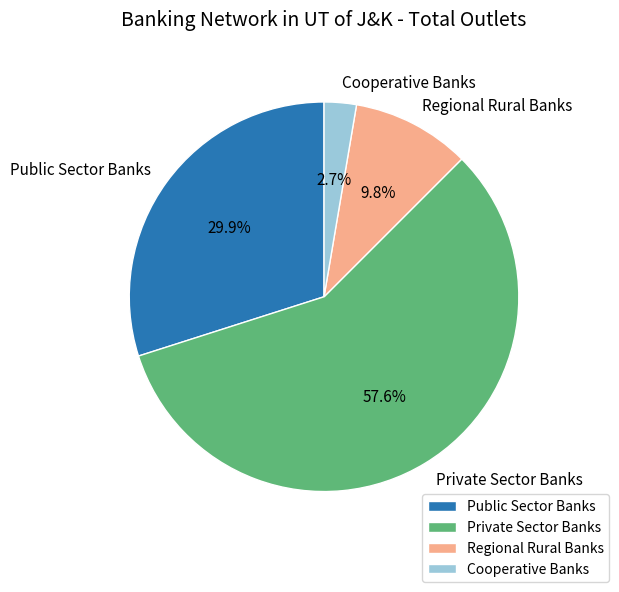

True or false: Private Sector Banks accounts for 43% of the total.

False